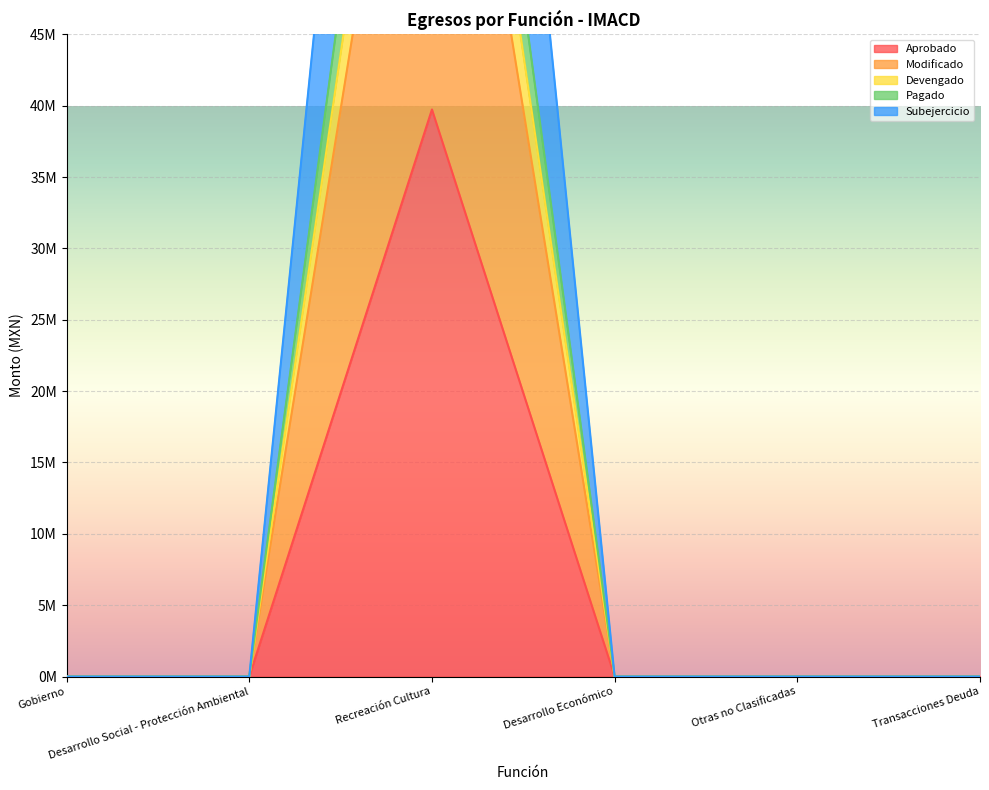

What is the difference between the maximum and minimum values in the Modificado series?

79479832.0